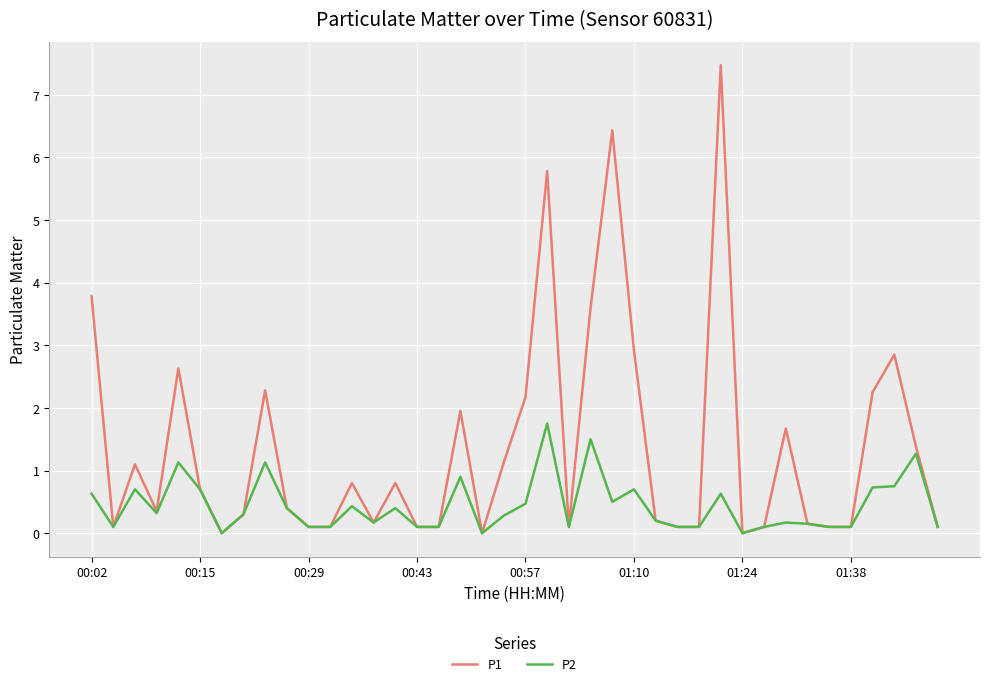

Which series has the largest range (max minus min)?

P1